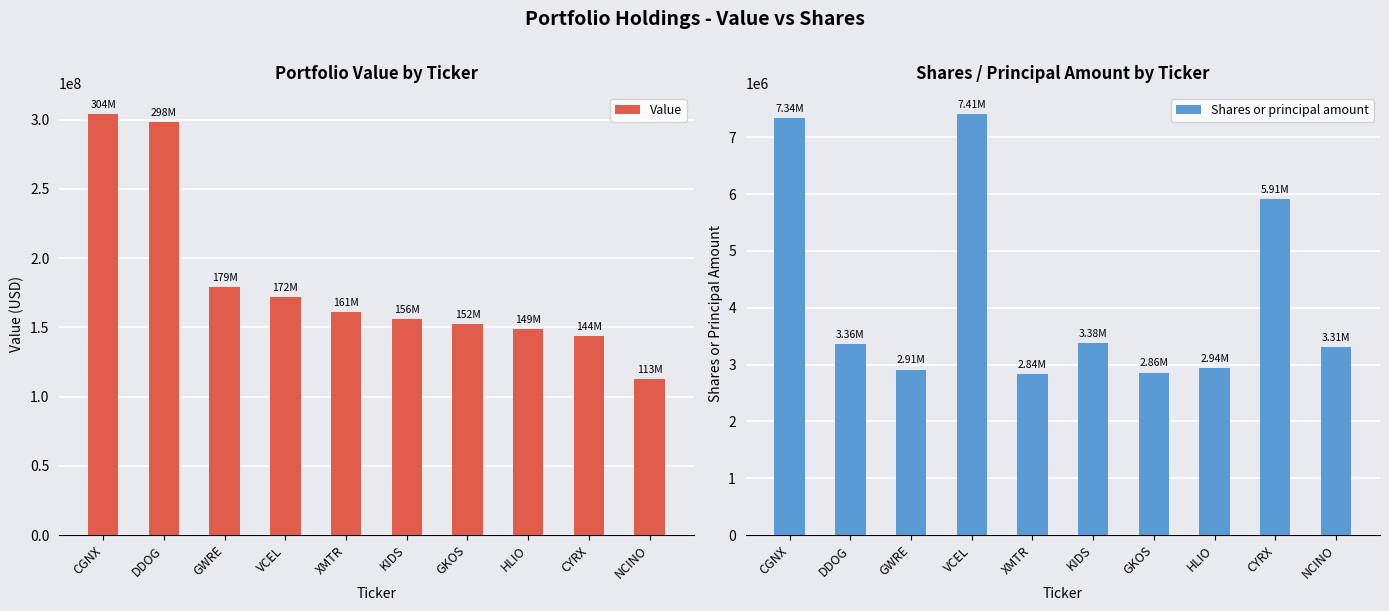

What is the total value across all series at NCINO?

116117228